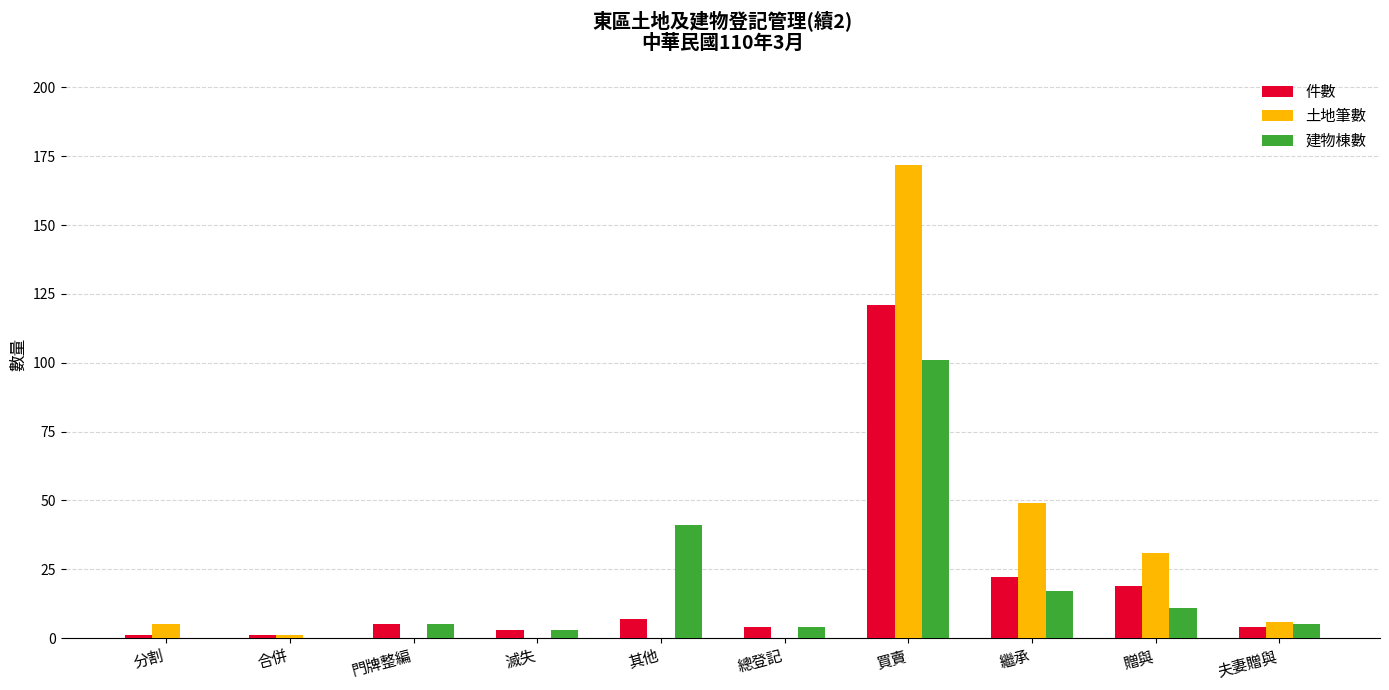

What is the total value across all series at 合併?

2